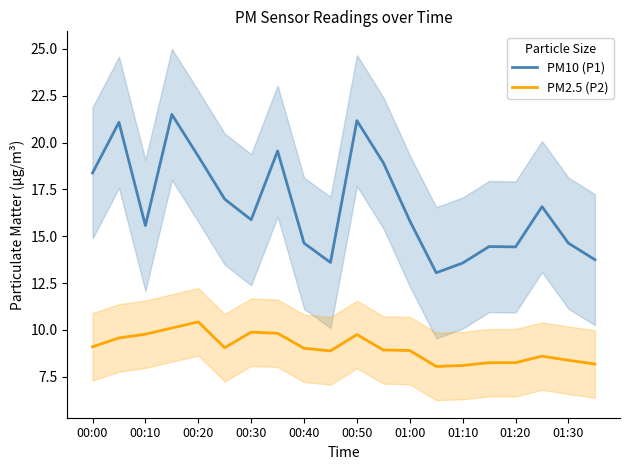

At how many categories does at least one series exceed 21?

3